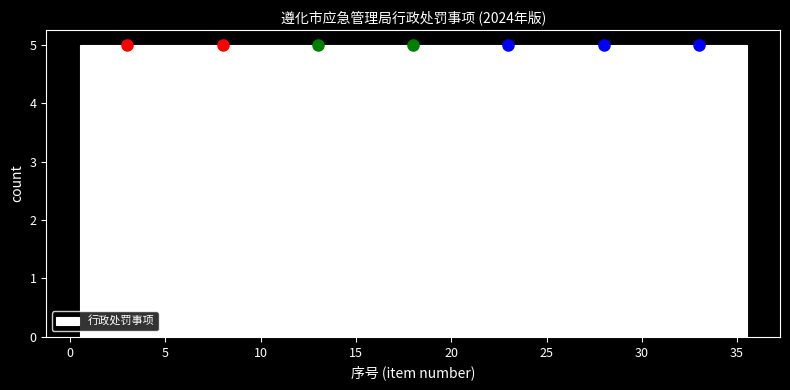

Reading left to right, transcribe this chart: for each bar, give the range it covers on the x-axis and its height. The values are not printed on the chart, so give them approximately, as read against the axis.

0.5 to 5.5: 5
5.5 to 10.5: 5
10.5 to 15.5: 5
15.5 to 20.5: 5
20.5 to 25.5: 5
25.5 to 30.5: 5
30.5 to 35.5: 5